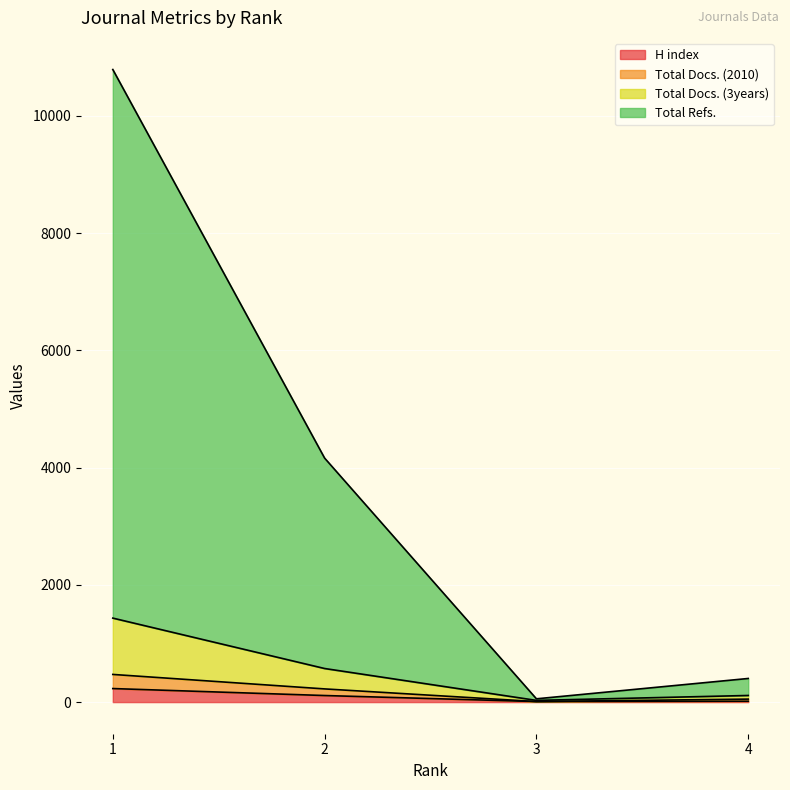

Does the chart display data point markers on the line(s)?

No